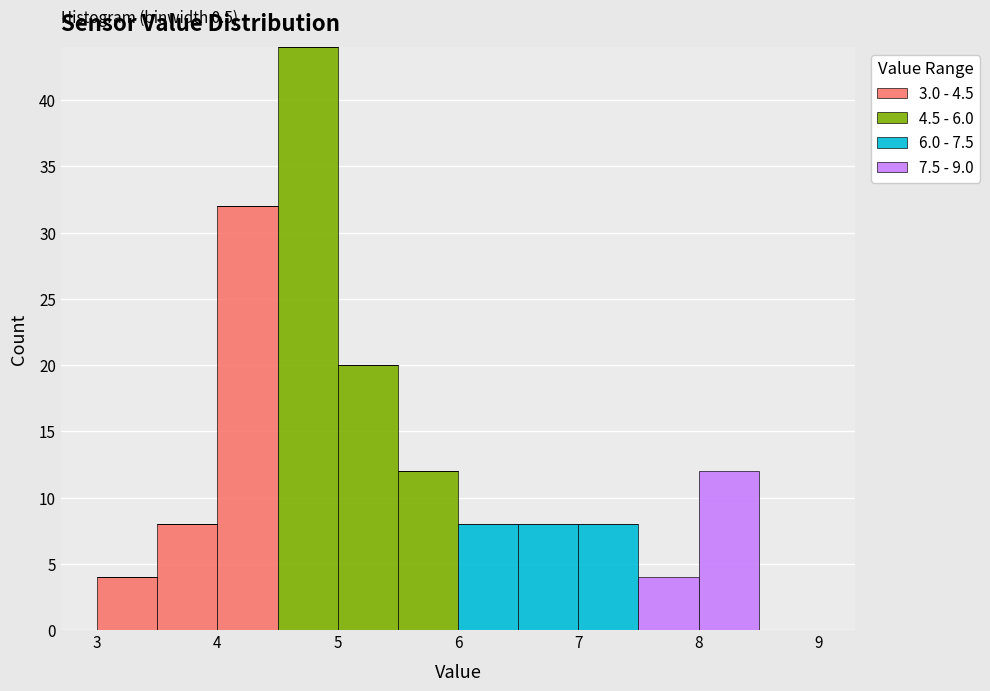

Which range on the x-axis has the tallest stacked bar (by total height)?

4.5 to 5.0